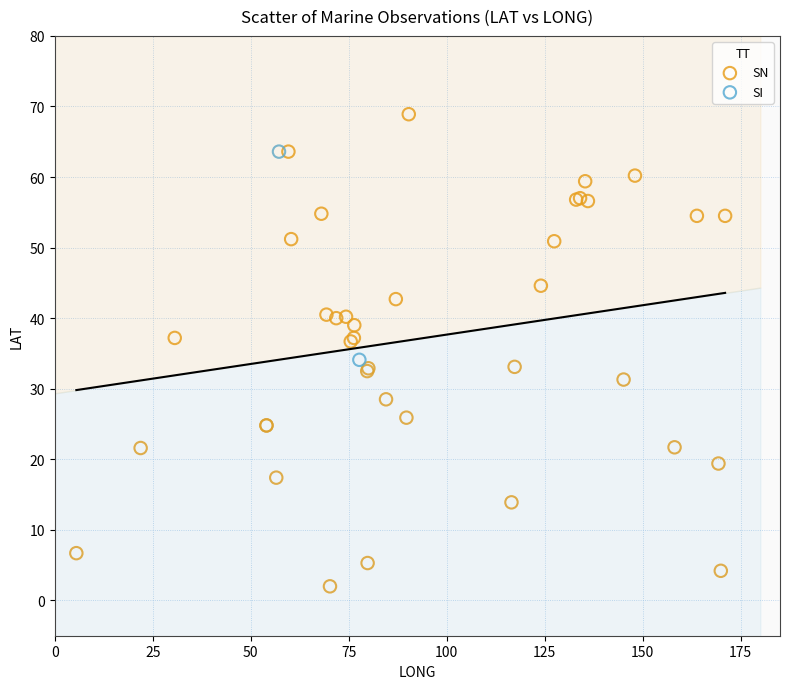

What are all the series names shown in the legend?

SN, SI